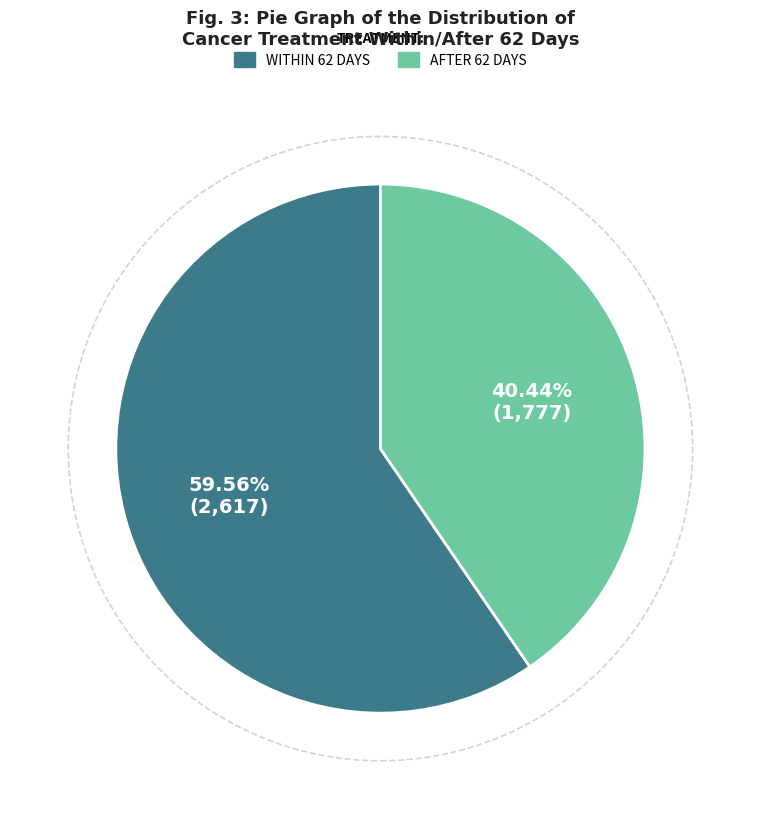

Which has a higher value, AFTER 62 DAYS or WITHIN 62 DAYS?

WITHIN 62 DAYS